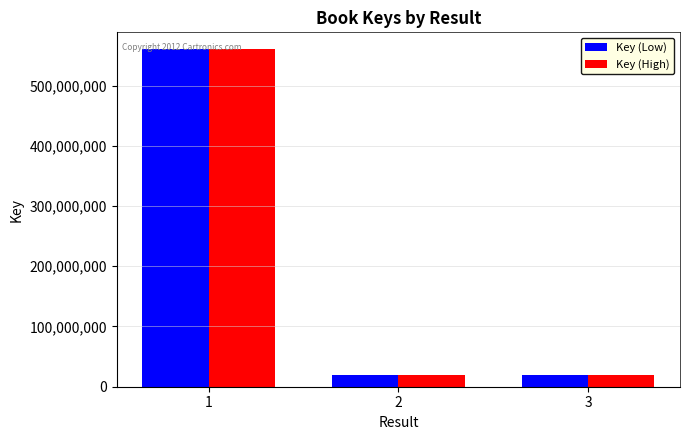

The value of Key (High) at 2 is 19626632. True or false?

True